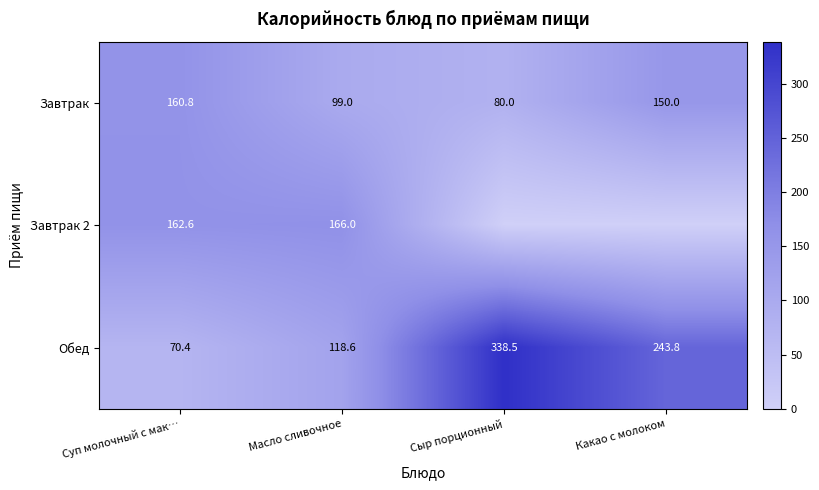

At which category is the sum across all series the highest?

Сыр порционный